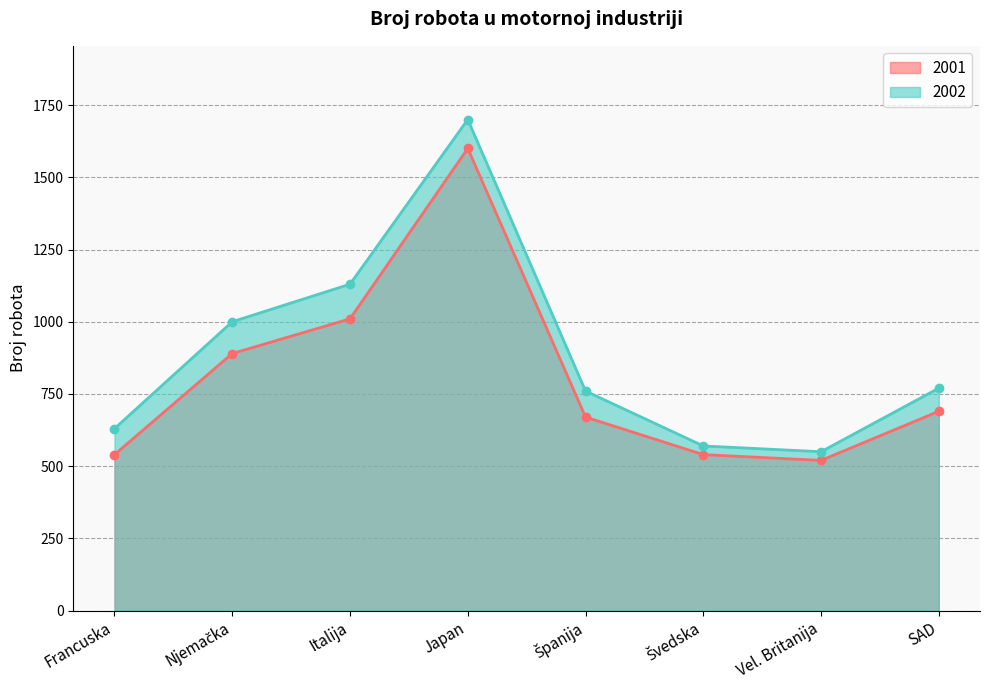

True or false: 2002 has more than 2 points higher than both neighbors.

False